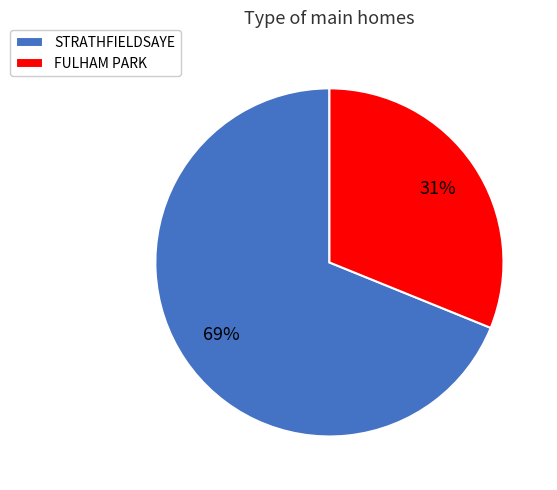

To the nearest percent, what percentage of the pie is FULHAM PARK?

31%